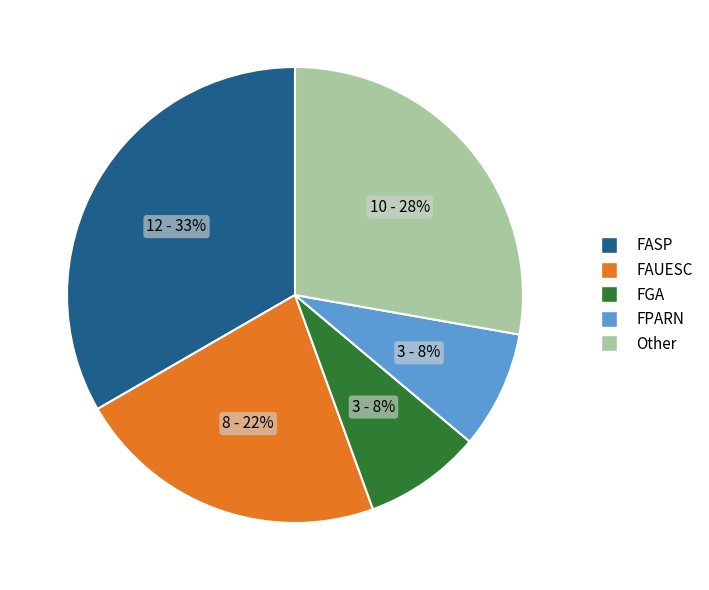

To the nearest percent, what is the average slice percentage?

20%